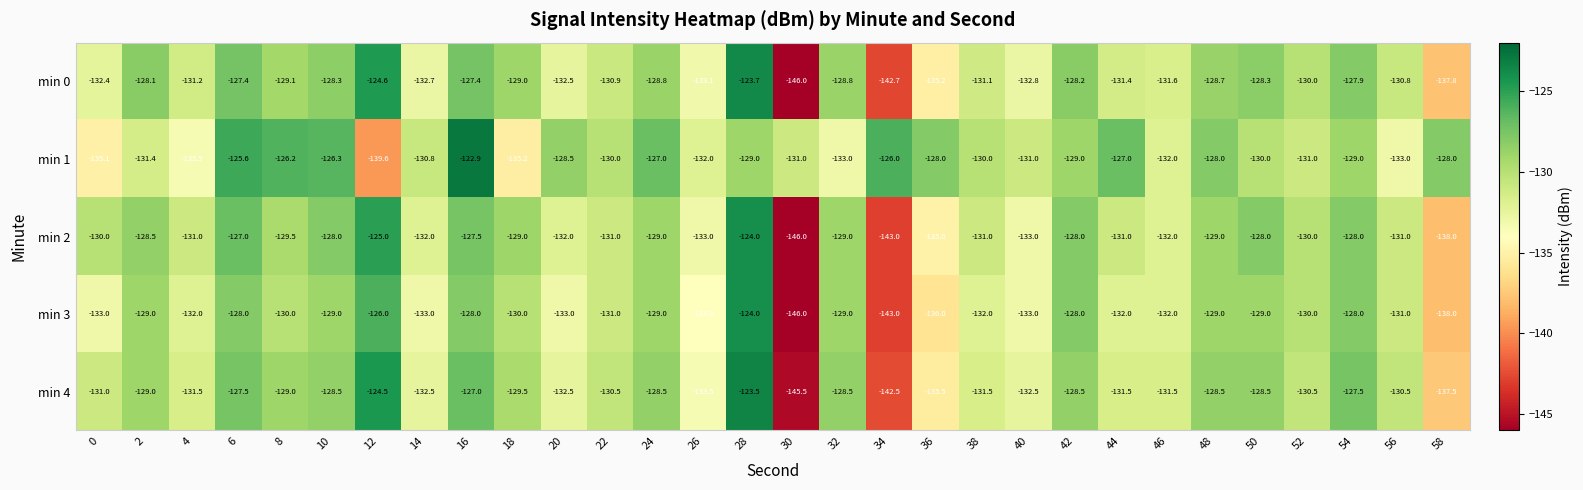

What is the approximate value of min 2 at 4?

-131.0